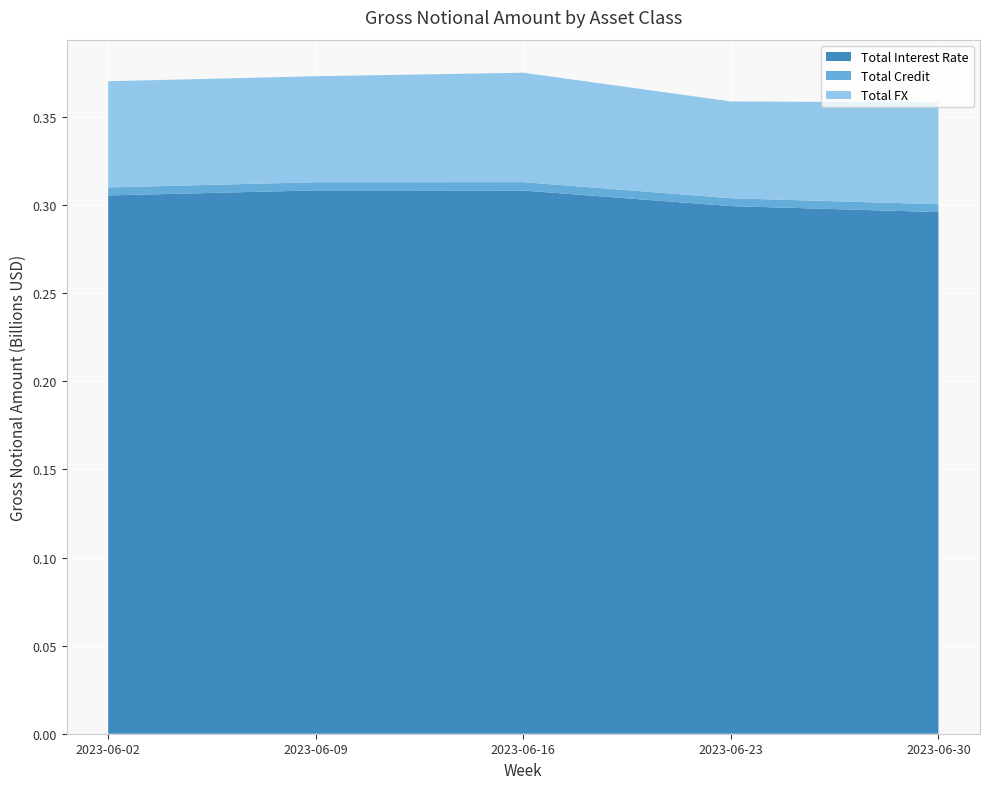

Reading right to left, what are all the values shown in this chart?

Total Interest Rate: 2023-06-30=296041429	2023-06-23=299460716	2023-06-16=308268495	2023-06-09=308370475	2023-06-02=305503153
Total Credit: 2023-06-30=4469644	2023-06-23=4447812	2023-06-16=4783023	2023-06-09=4633567	2023-06-02=4548744
Total FX: 2023-06-30=57786226	2023-06-23=54939750	2023-06-16=62098473	2023-06-09=60150327	2023-06-02=60252889